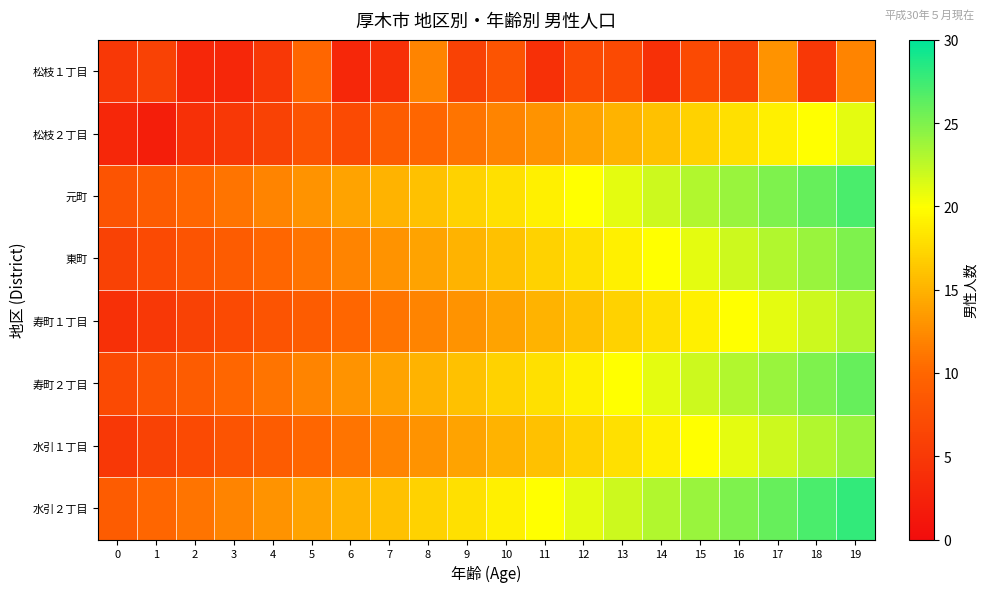

At how many categories does at least one series exceed 15?

13